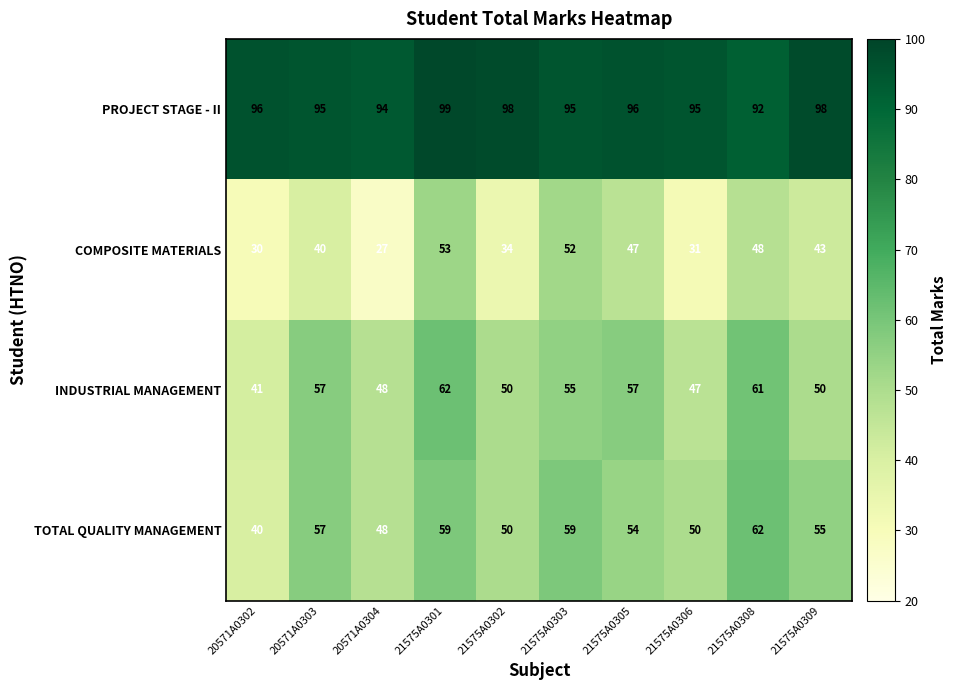

Which series has the largest total across all categories?

PROJECT STAGE - II